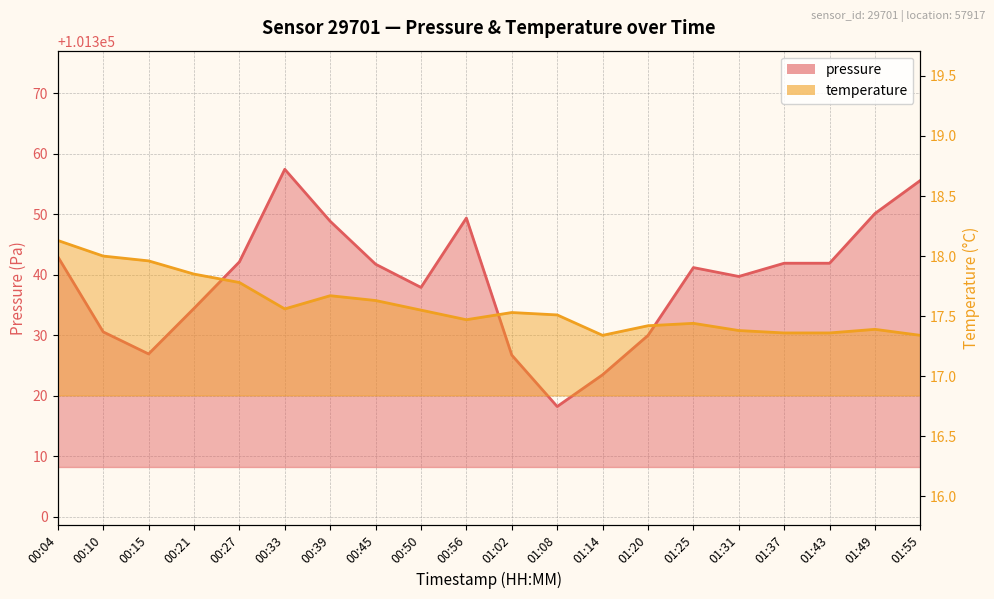

True or false: temperature has more than 1 interior local peaks.

True